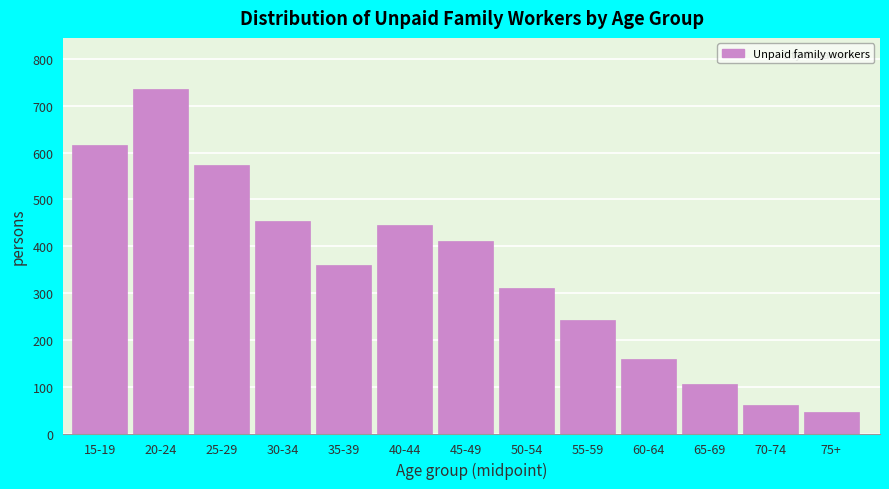

Reading left to right, transcribe all the data shown in this chart.

15-19=616	20-24=735	25-29=573	30-34=454	35-39=360	40-44=445	45-49=411	50-54=310	55-59=242	60-64=159	65-69=106	70-74=60	75+=46